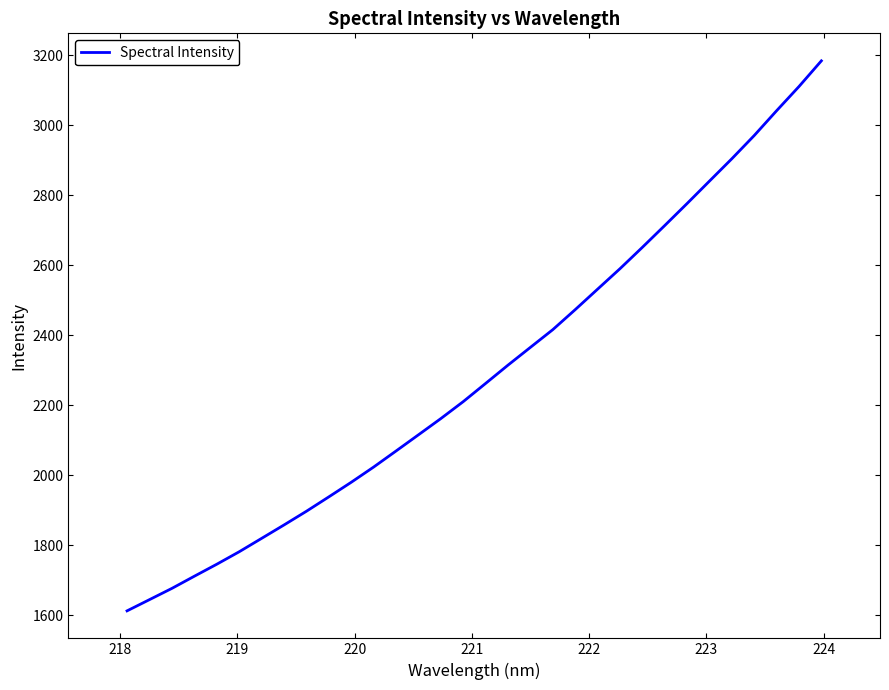

True or false: the data has more than 1 interior local peaks.

False